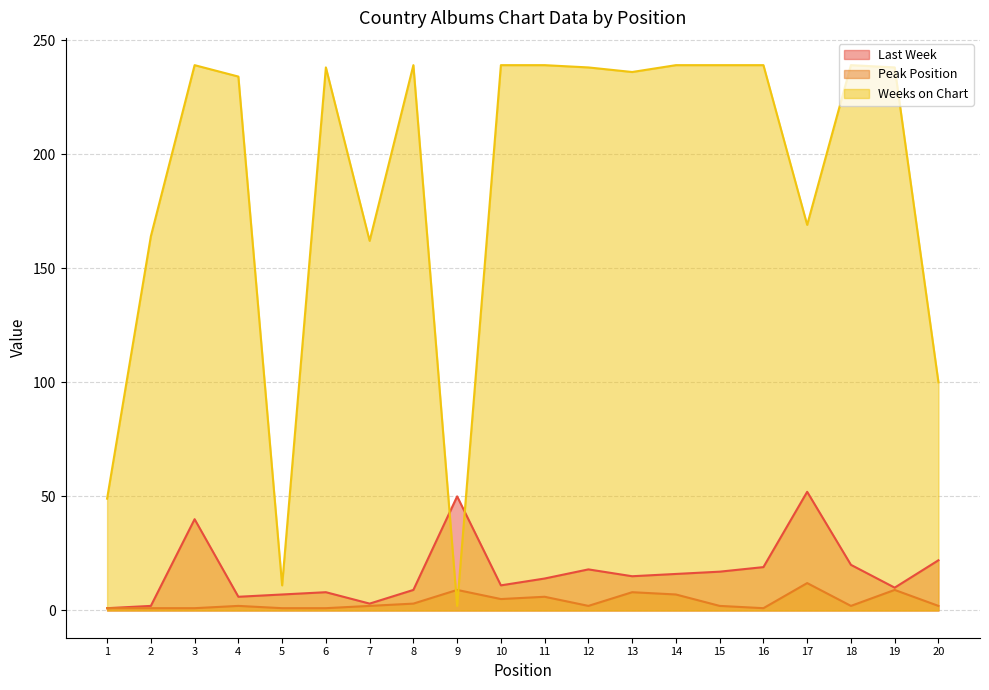

How many data points in Last Week are less than 15?

10